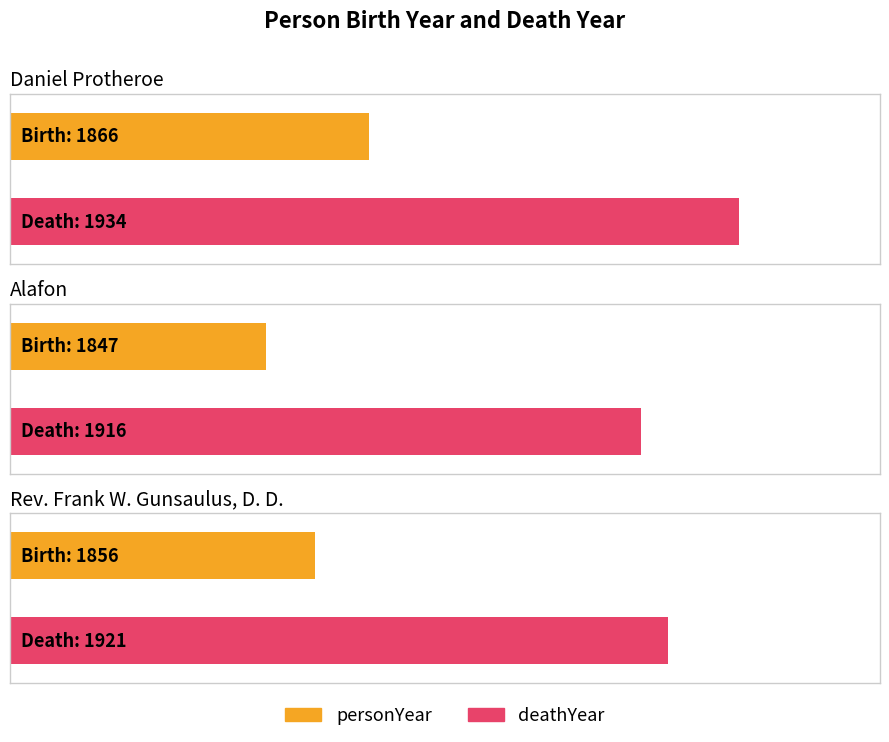

At which category is the sum across all series the highest?

Daniel Protheroe